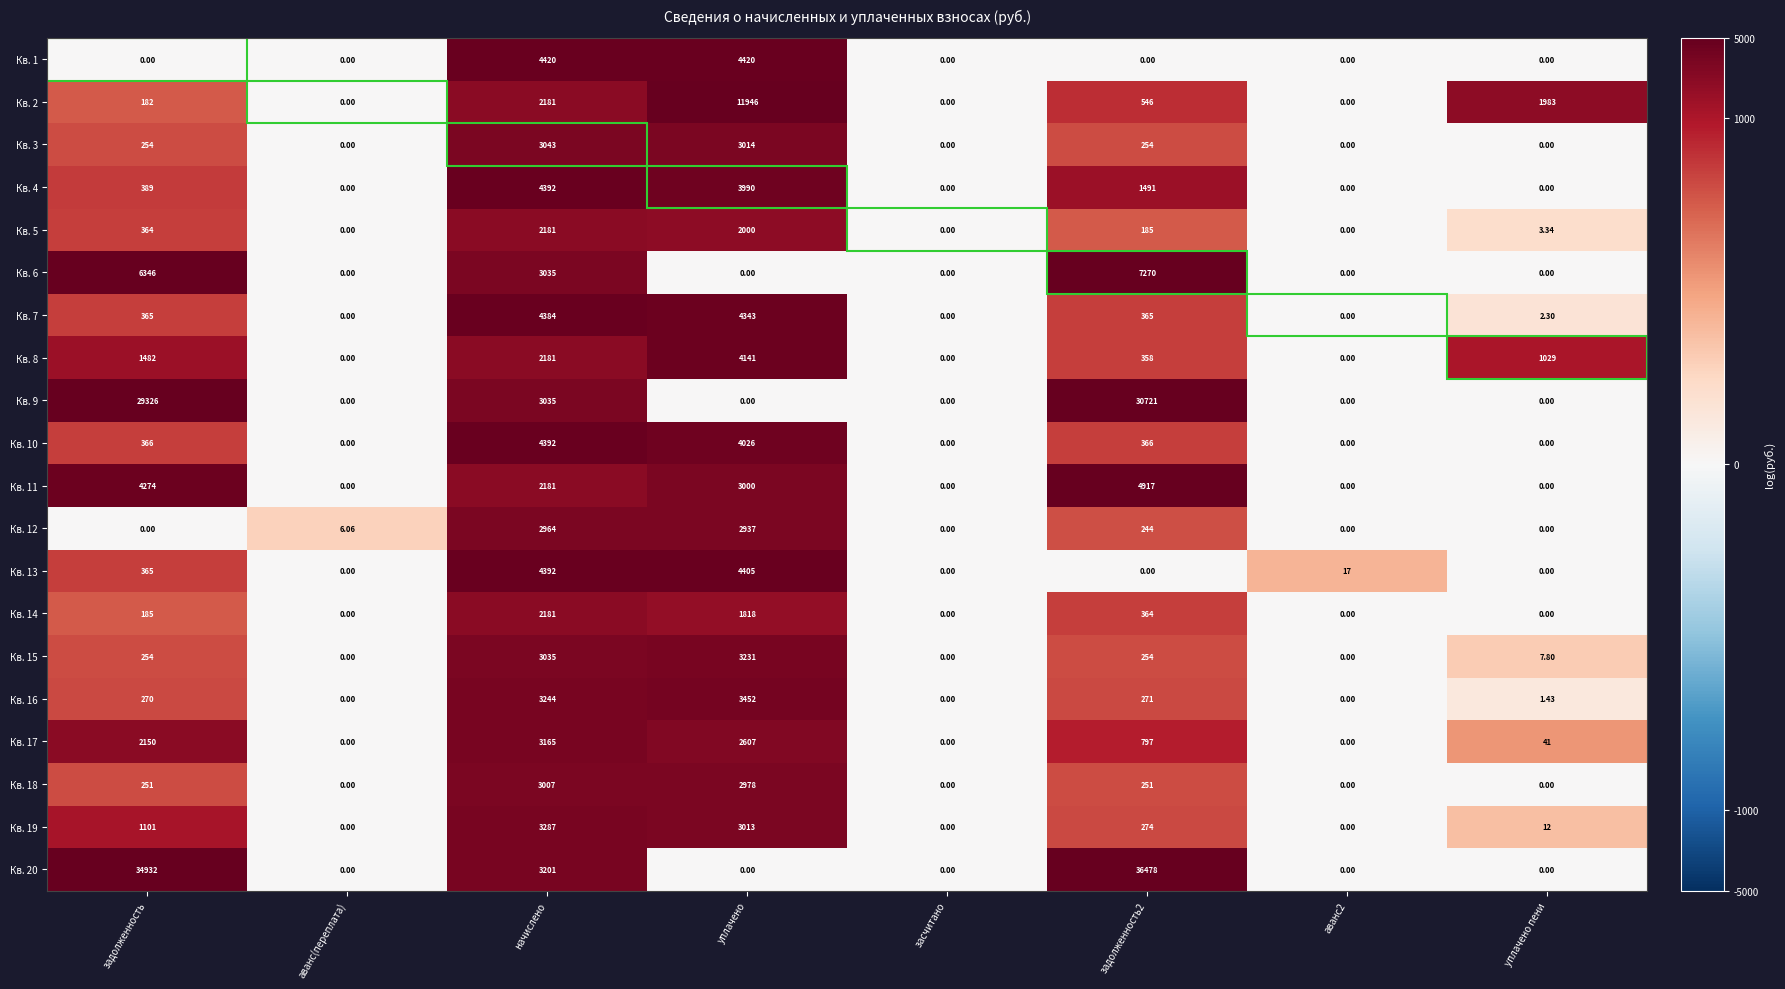

Is the value of Кв. 9 at аванс(переплата) greater than the value of Кв. 5 at уплачено?

No